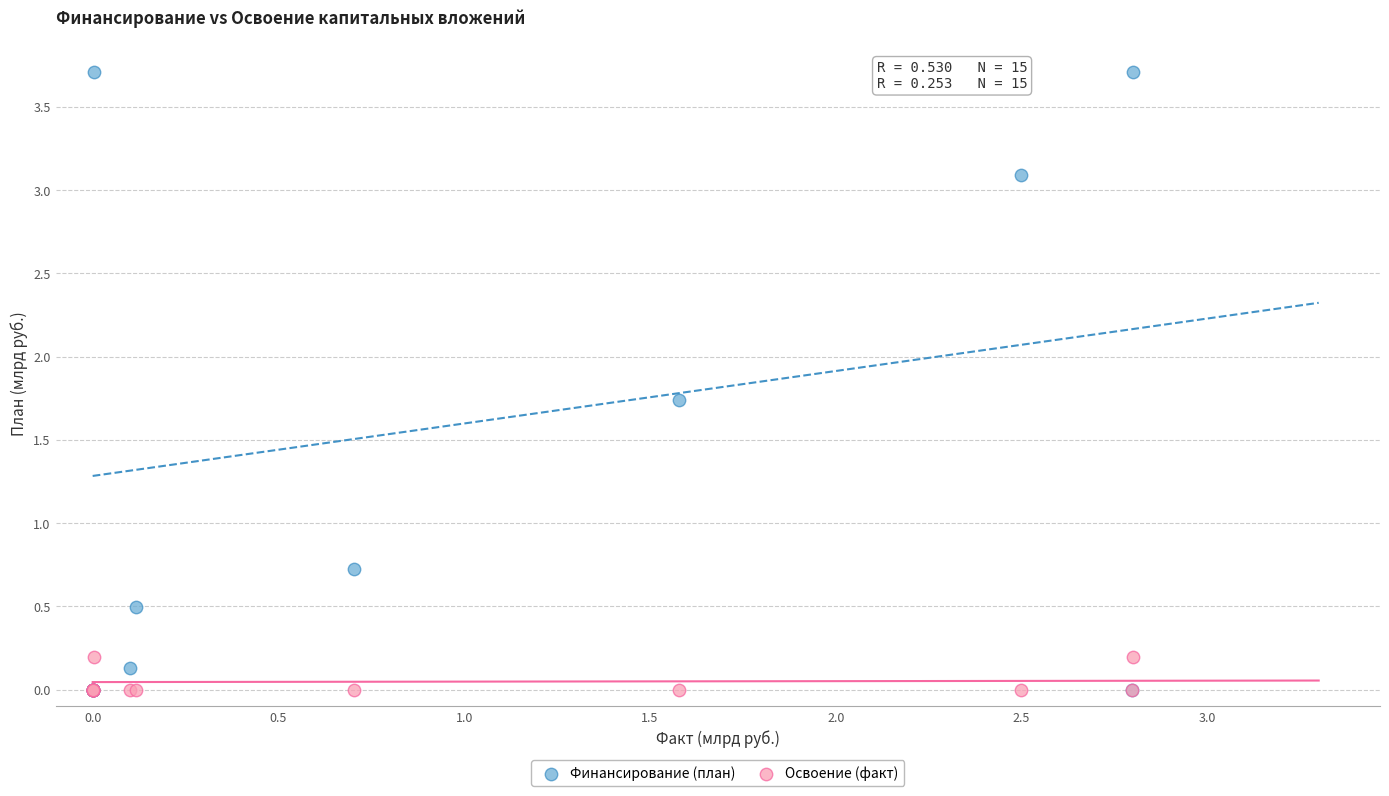

Across all series, what Y value is closest to 1?

0.7